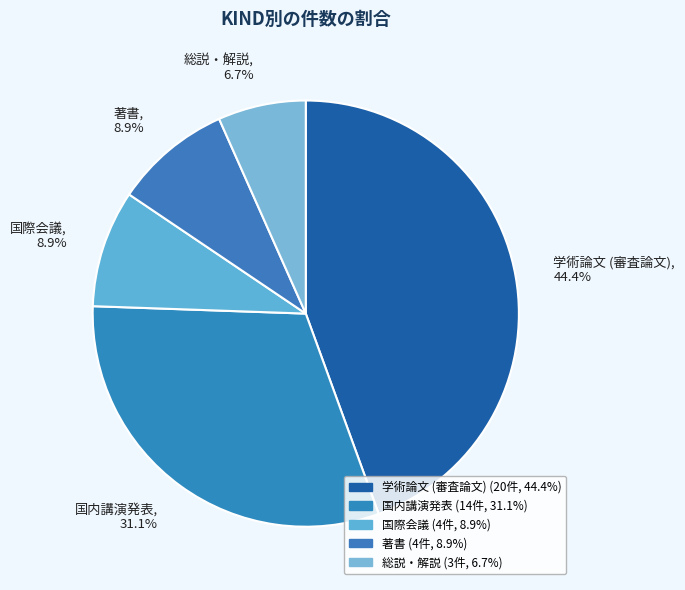

True or false: 総説・解説 accounts for 1% of the total.

False